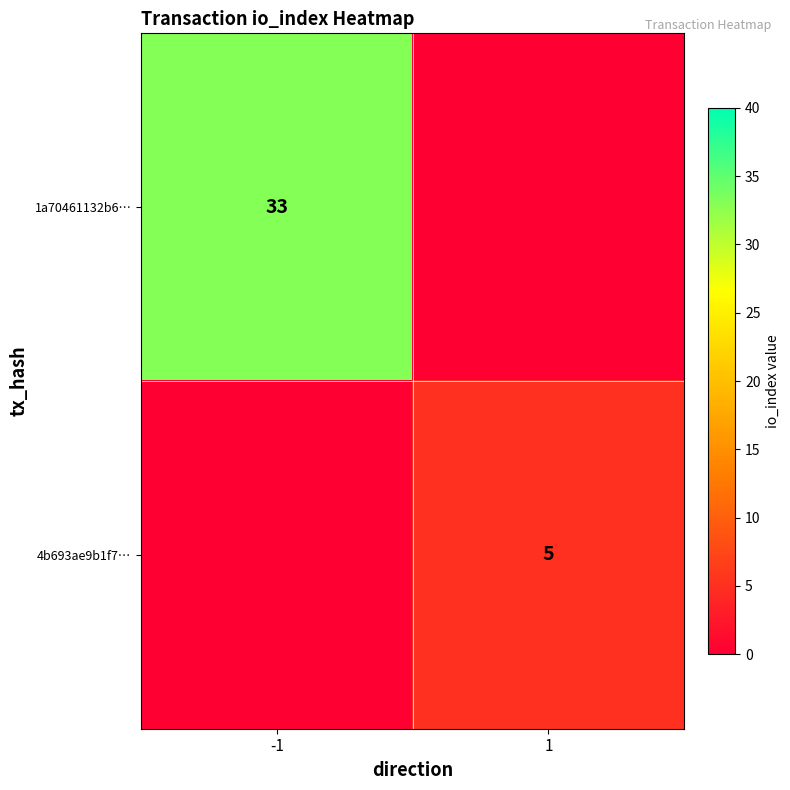

At which category is the sum across all series the highest?

-1